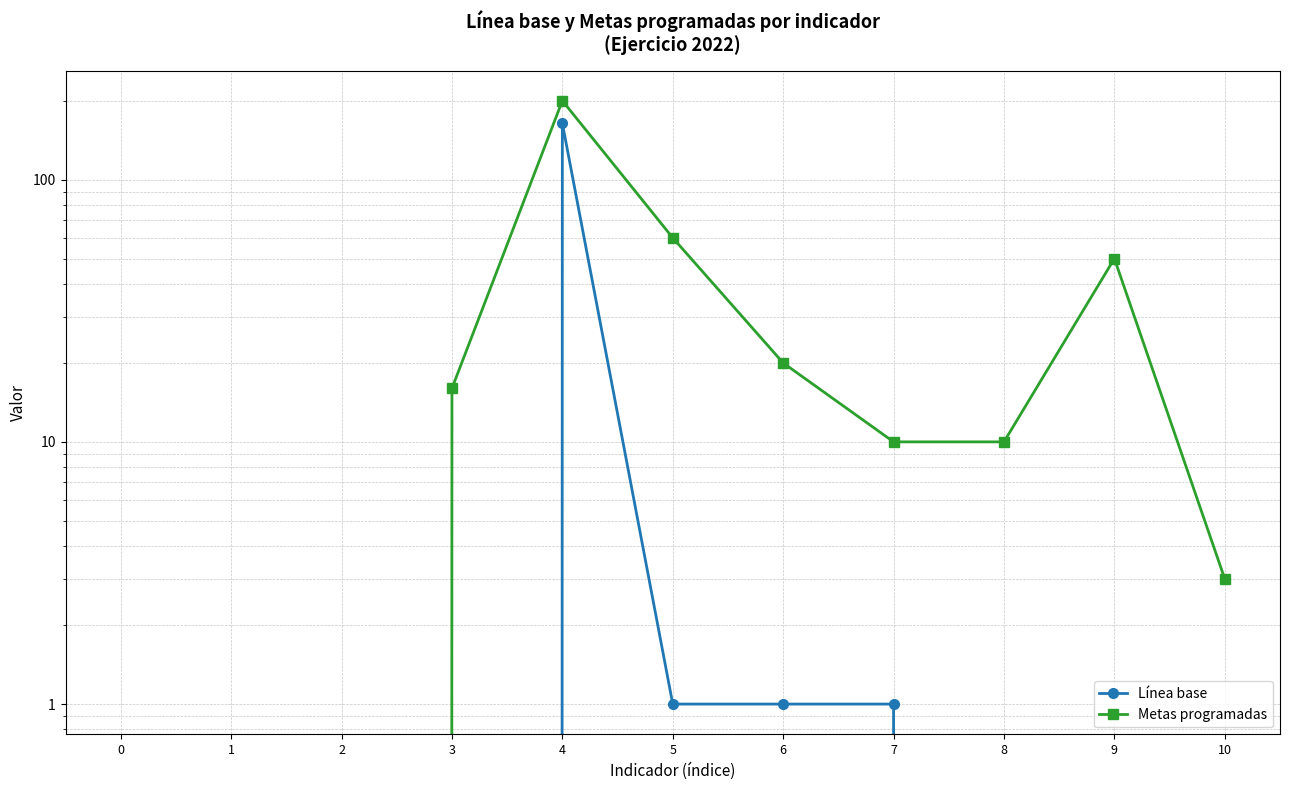

Rank the series by their maximum value, from highest to lowest.

Metas programadas, Línea base